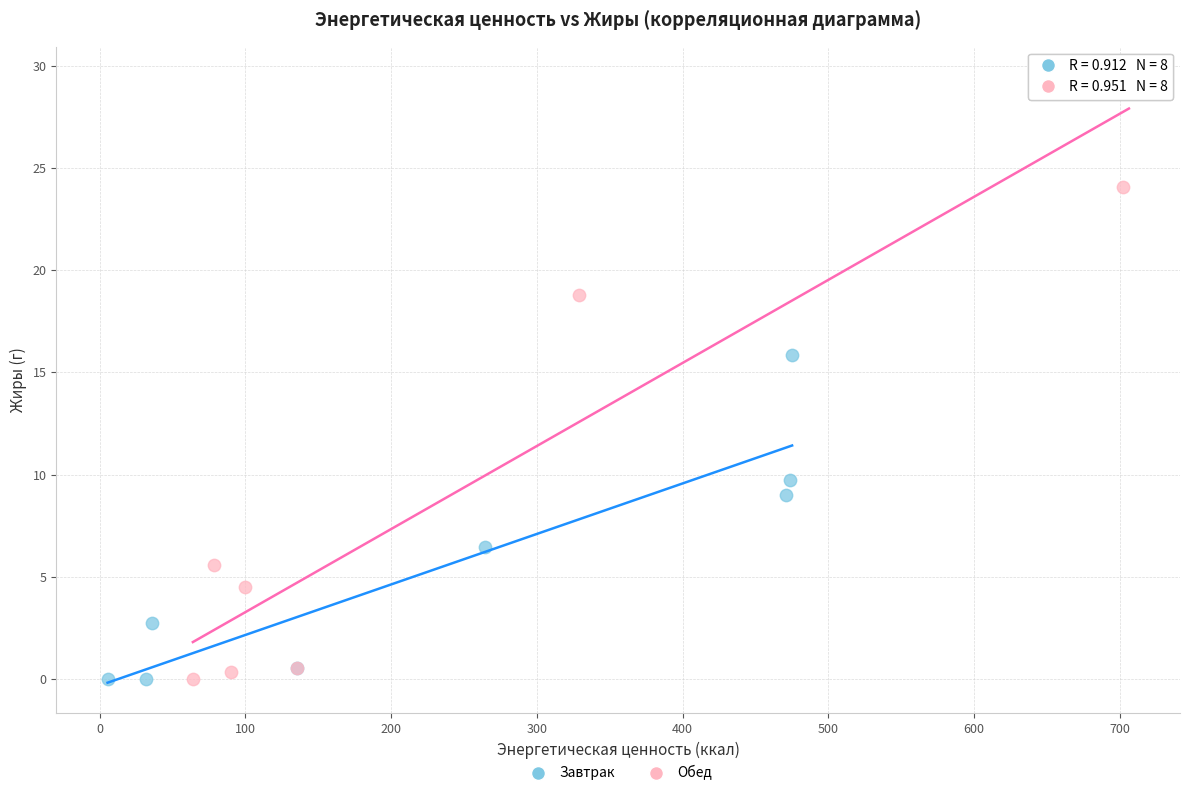

Which series has the largest Y range (max minus min)?

Обед